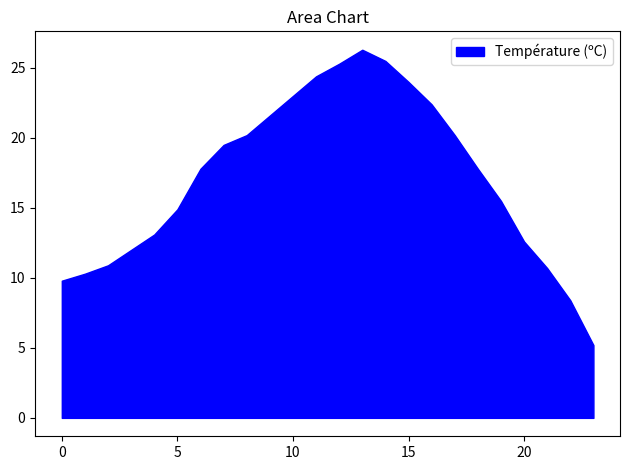

What is the minimum value shown in the chart?

5.2